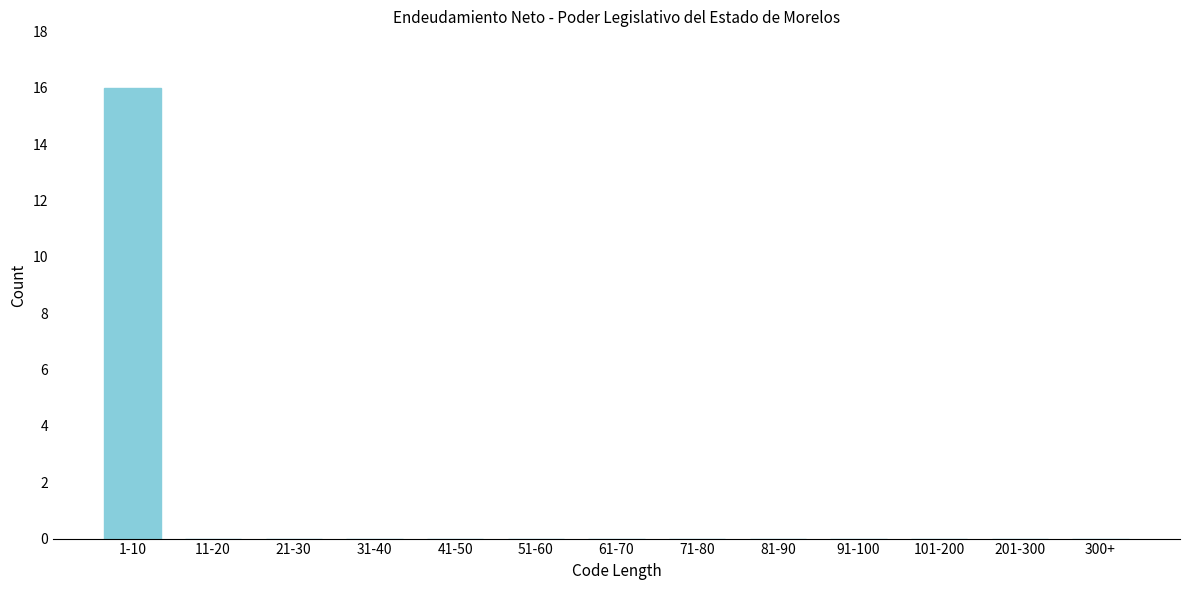

Reading left to right, list all the values displayed in this chart.

1-10=16	11-20=0	21-30=0	31-40=0	41-50=0	51-60=0	61-70=0	71-80=0	81-90=0	91-100=0	101-200=0	201-300=0	300+=0